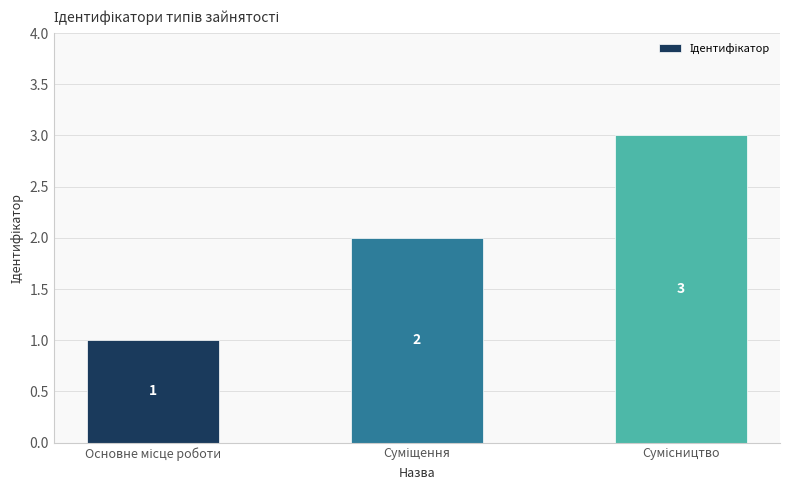

What is the value of the 3rd bar from the left?

3